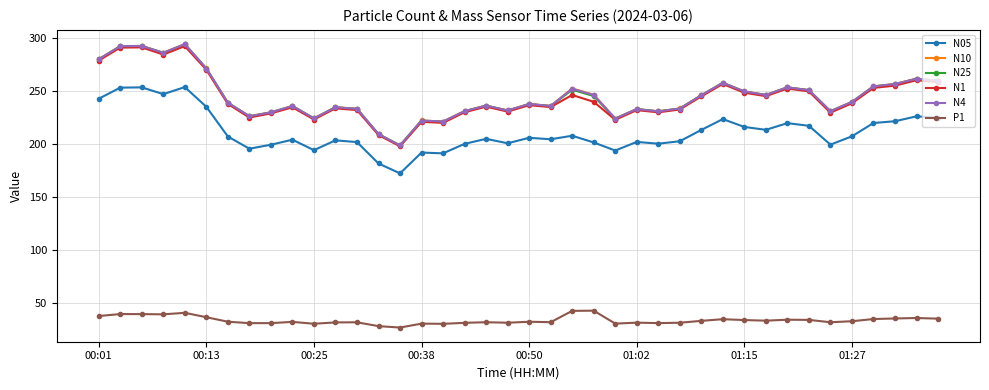

How many series are shown in this chart?

6